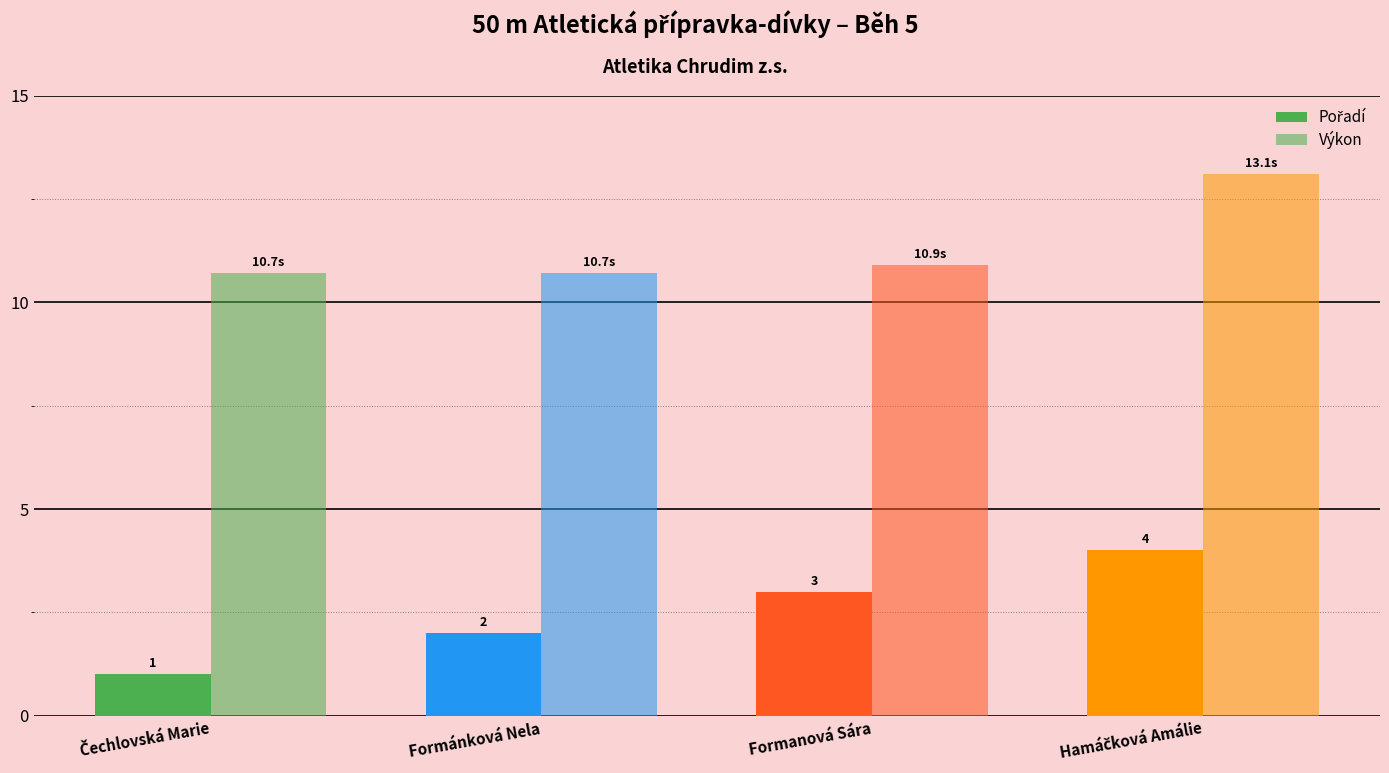

What position from the right is Hamáčková Amálie?

1